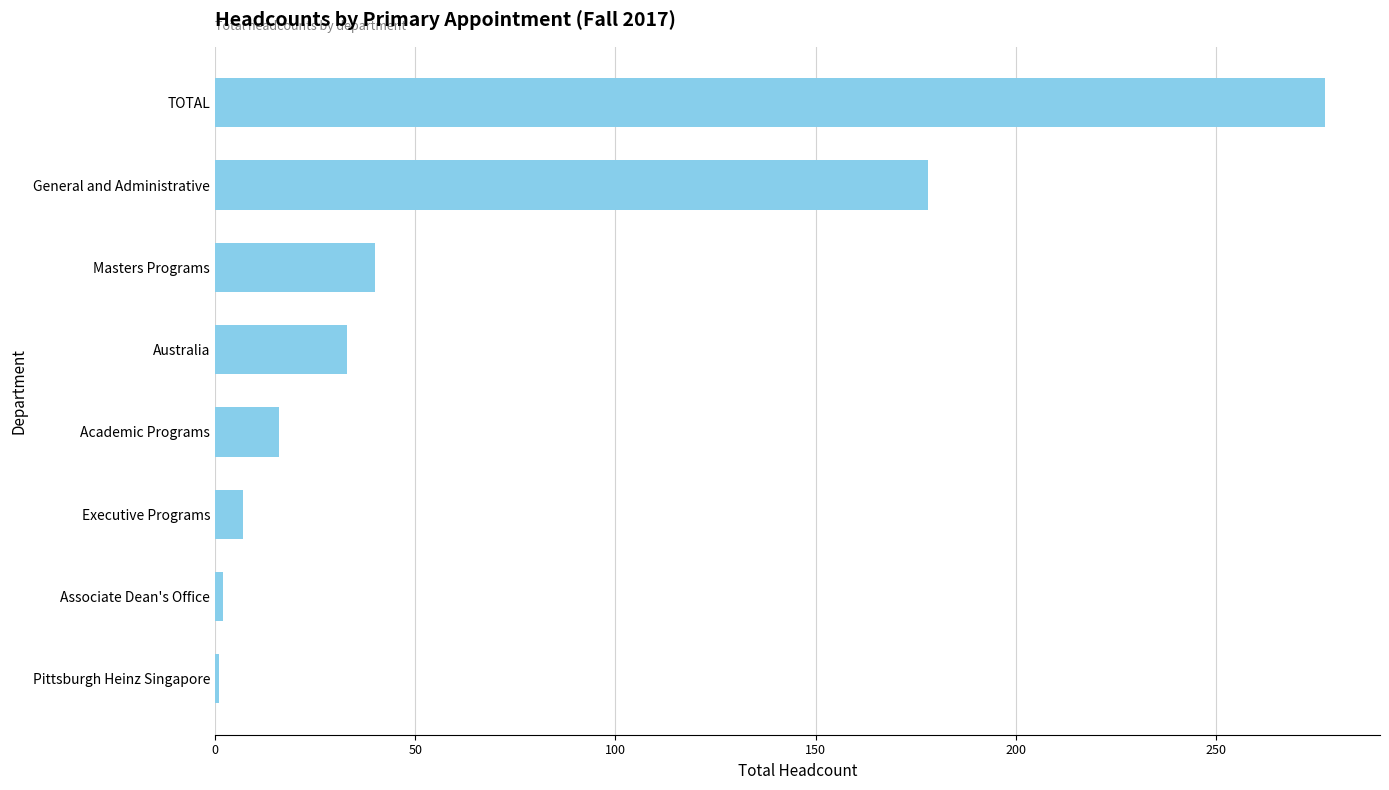

The value at TOTAL is 120. True or false?

False